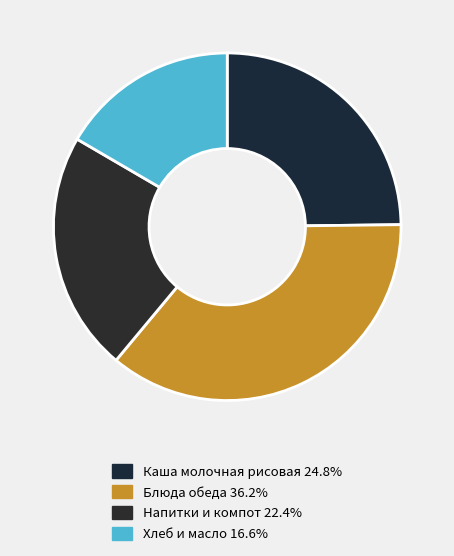

Count the number of slices in the pie.

4